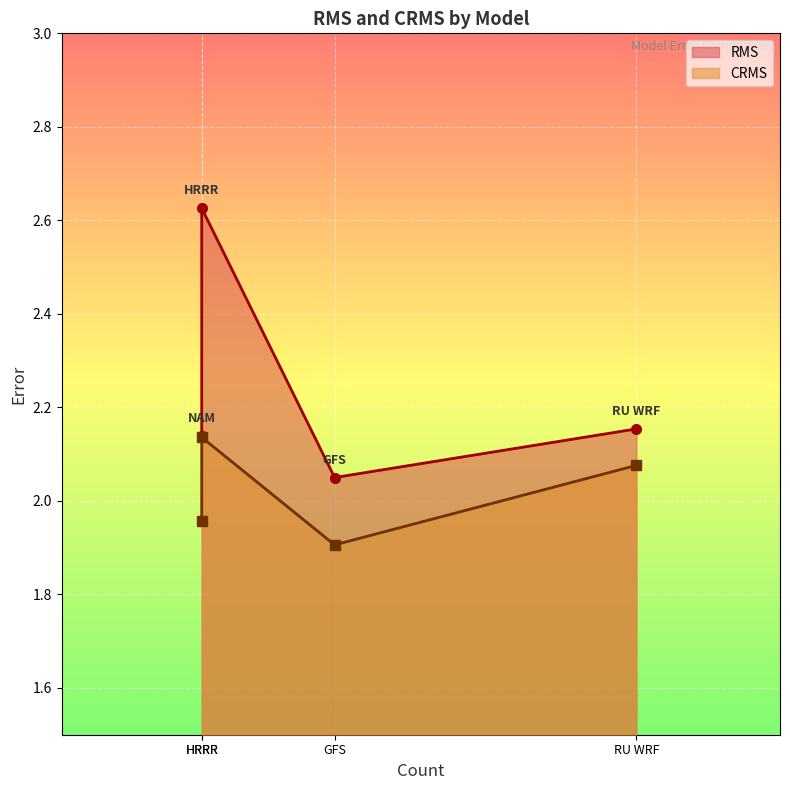

At which label is RMS closest to 2?

GFS